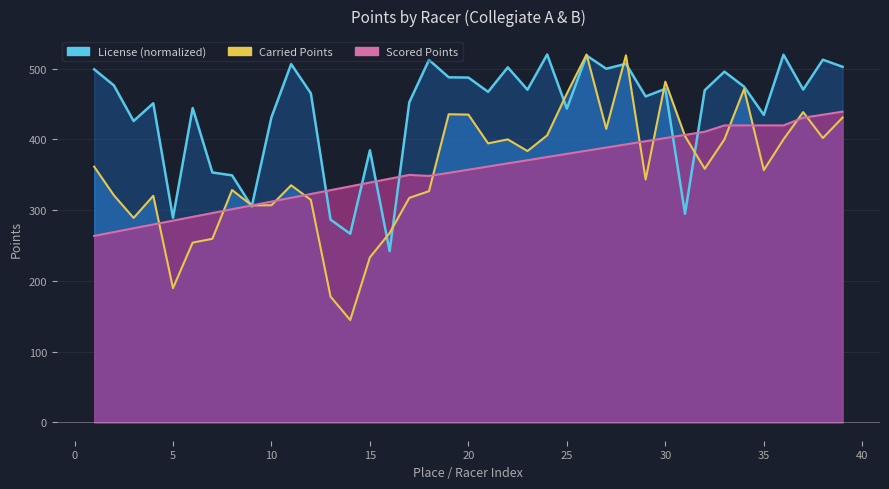

Is the value of License at 19 greater than the value of Carried Points at 29?

Yes